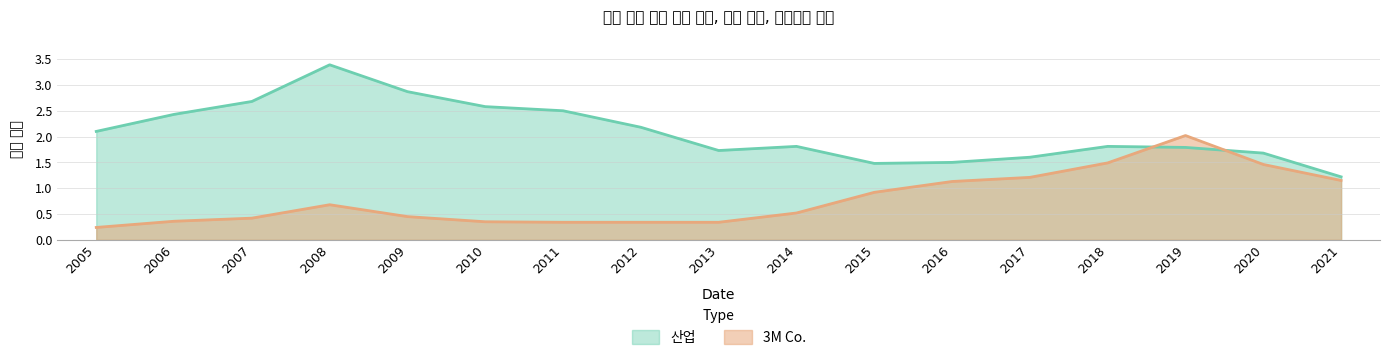

Does the chart display data point markers on the line(s)?

No